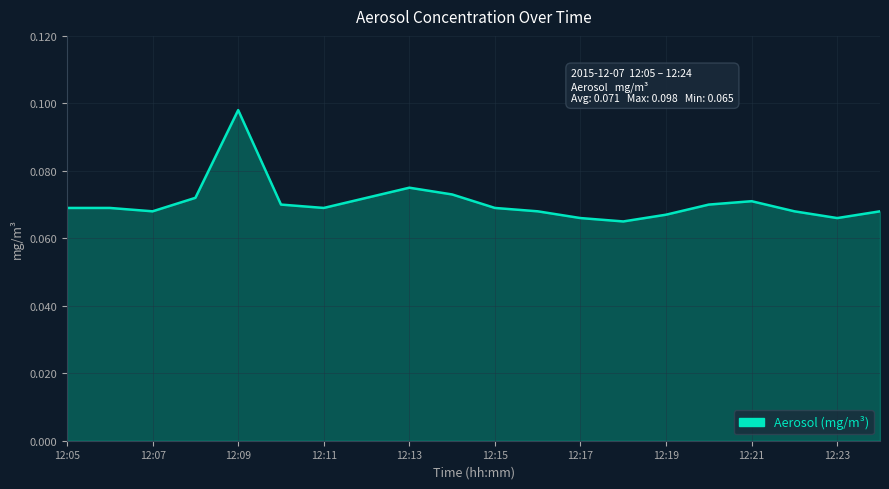

Does the chart have visible grid lines?

Yes